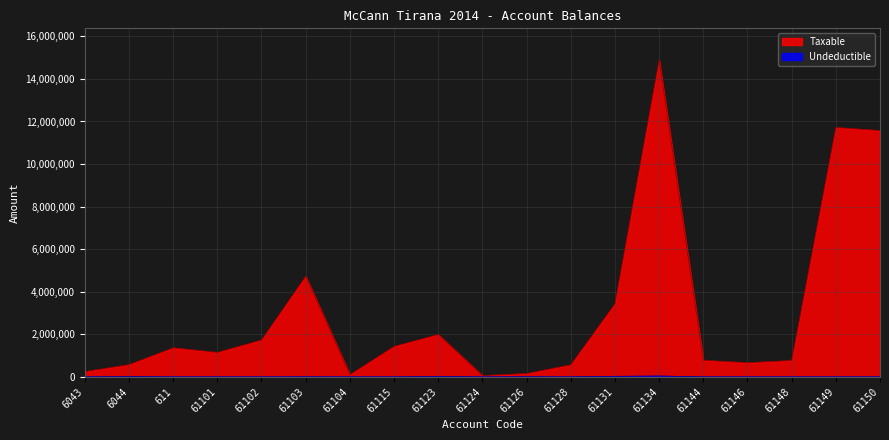

Reading right to left, what are all the values shown in this chart?

Taxable: 11574631.1	11717876.6	769080.9	666085.5	779642.1	14887859.8	3437988.5	567460.5	157990.0	61813.2	1991862.2	1433753.2	105900.0	4731146.9	1735151.5	1149043.7	1366068.5	575296.9	250227.1
Undeductible: 0.0	0.0	0.0	0.0	0.0	43299.0	28000.0	0.0	5100.0	0.0	18500.0	250.0	0.0	3920.0	0.0	0.0	0.0	12822.0	0.0